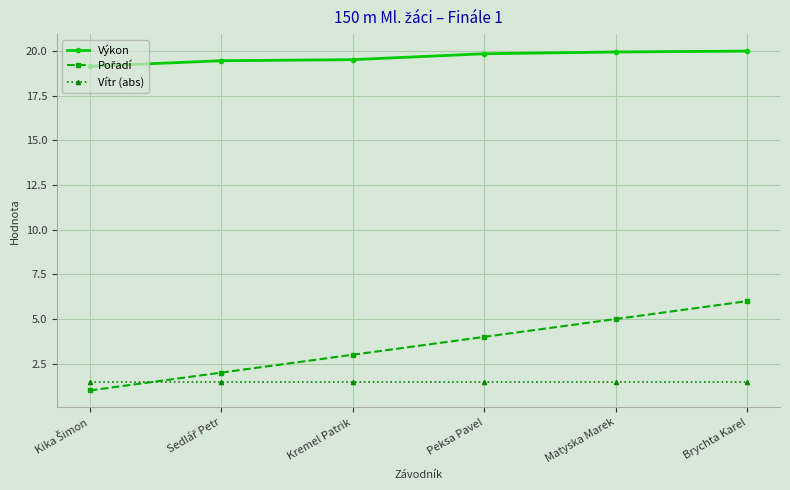

What is the minimum value shown in the chart?

1.0